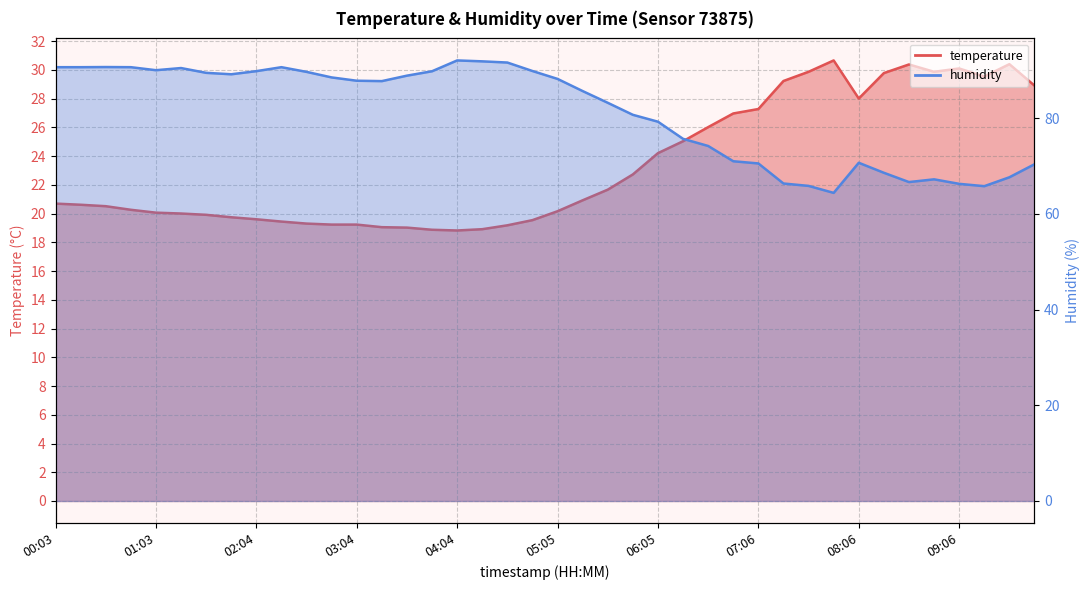

Where is the first local minimum for humidity?

01:03